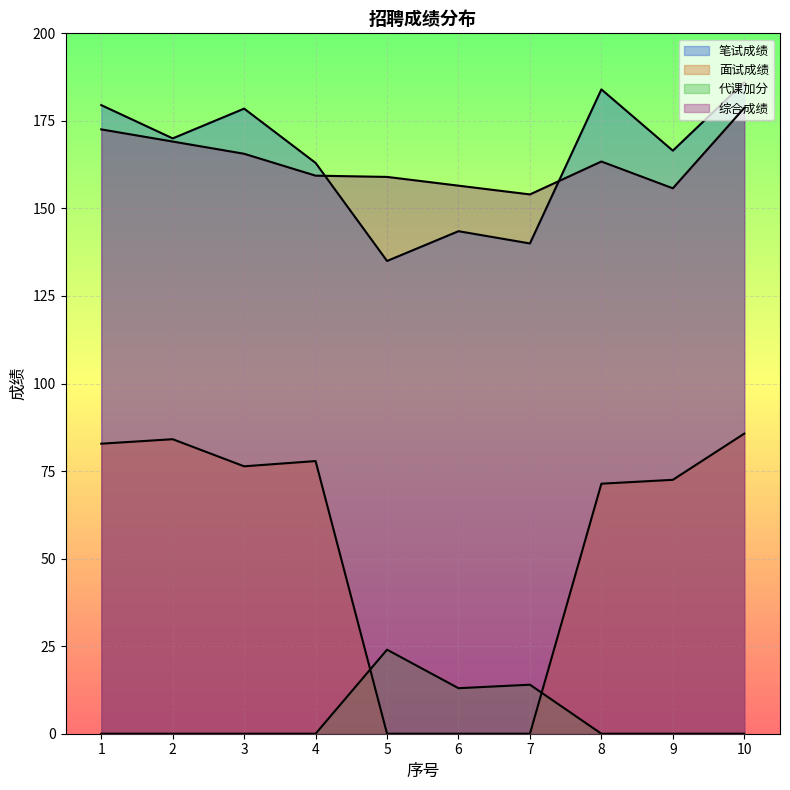

What is the average value of the 面试成绩 series?

55.1